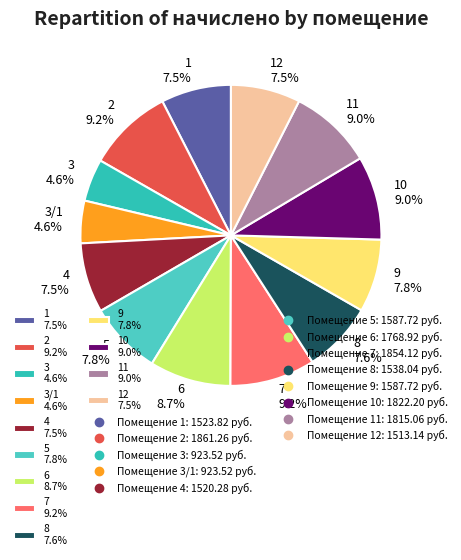

Approximately how many times larger is the value at 6 8.7% compared to 12 7.5%?

1.2